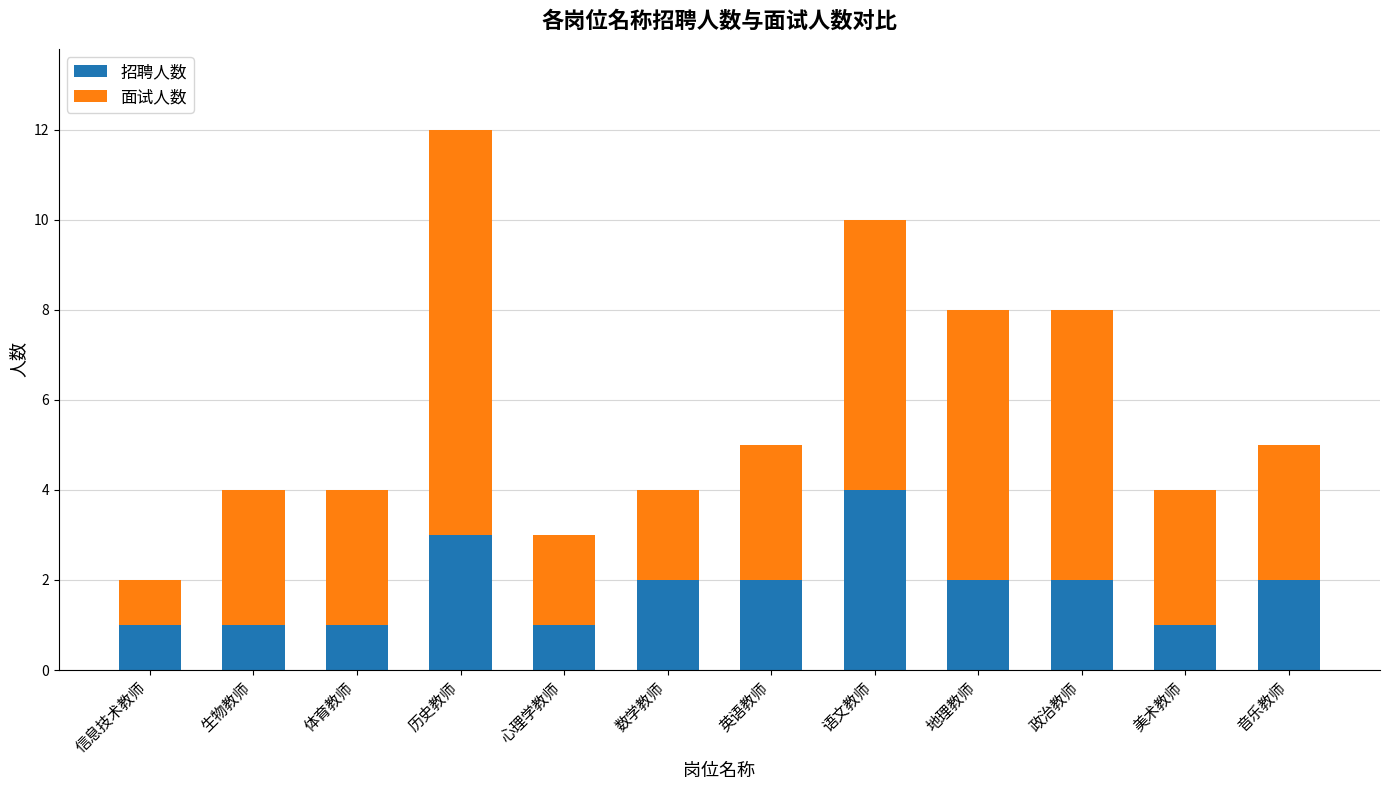

What is the maximum value for 招聘人数?

4